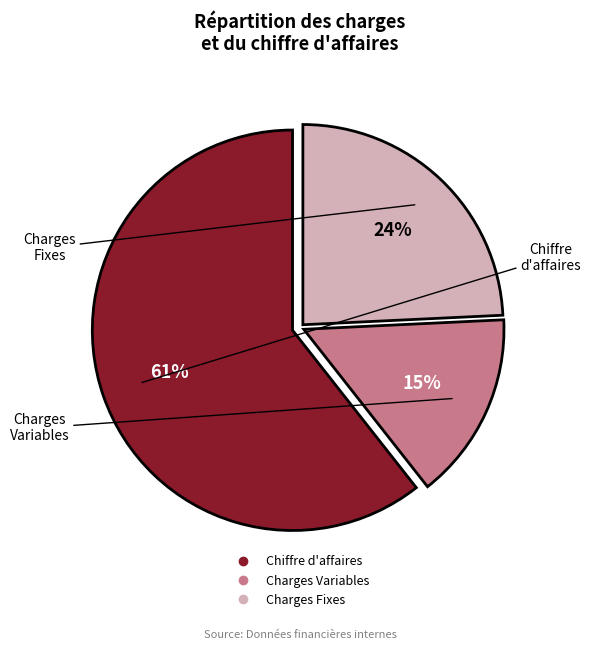

Is it true that Charges Fixes is 18% of the pie?

False